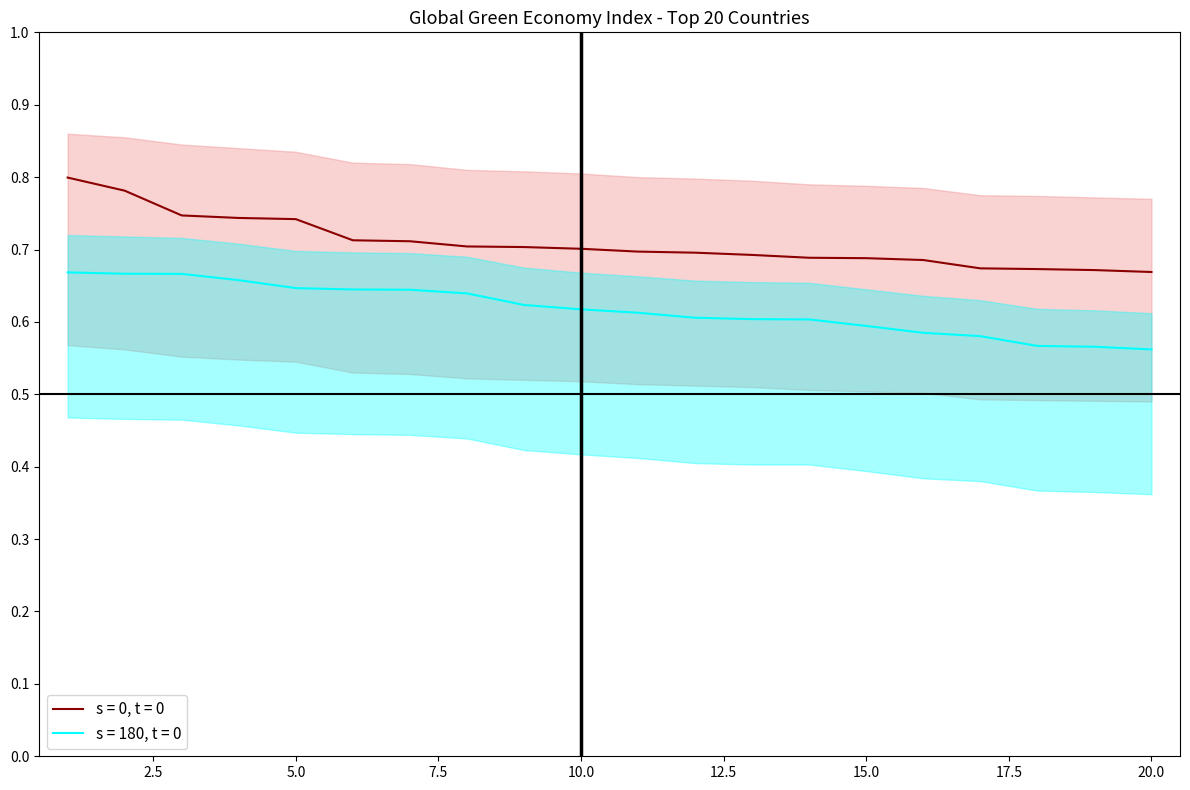

Rank the series at 12 from lowest to highest value.

s = 180, t = 0, s = 0, t = 0